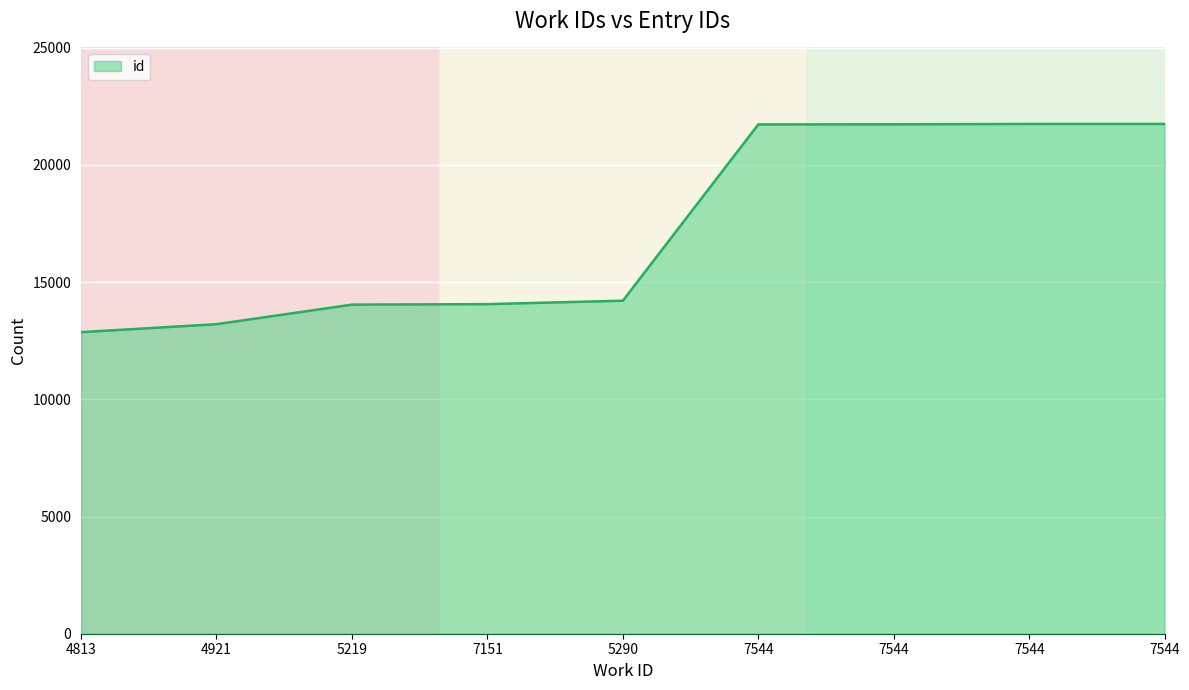

List the labels in order of value, smallest first.

4813, 4921, 5219, 7151, 5290, 7544, 7544, 7544, 7544